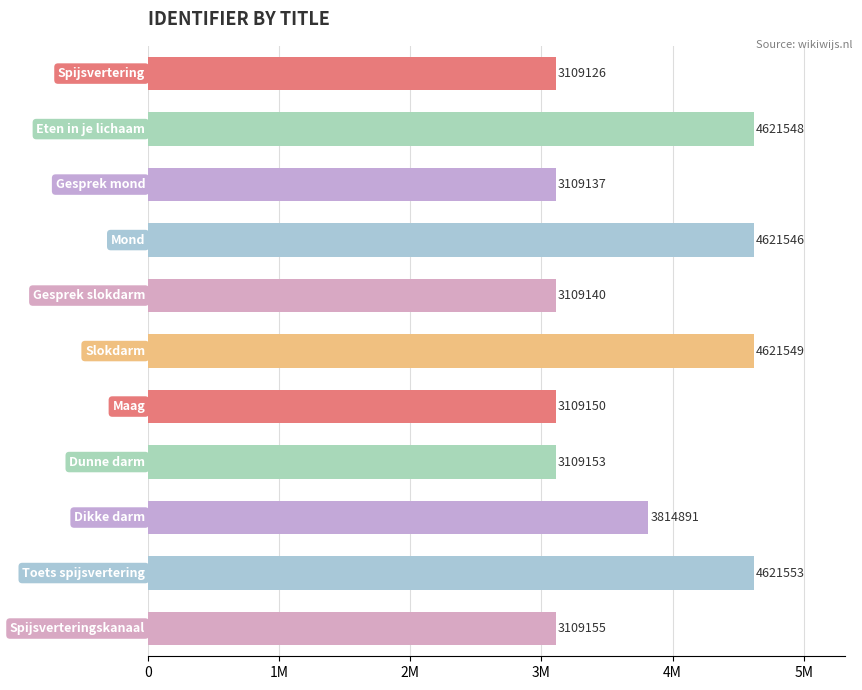

Are the bars horizontal?

Yes